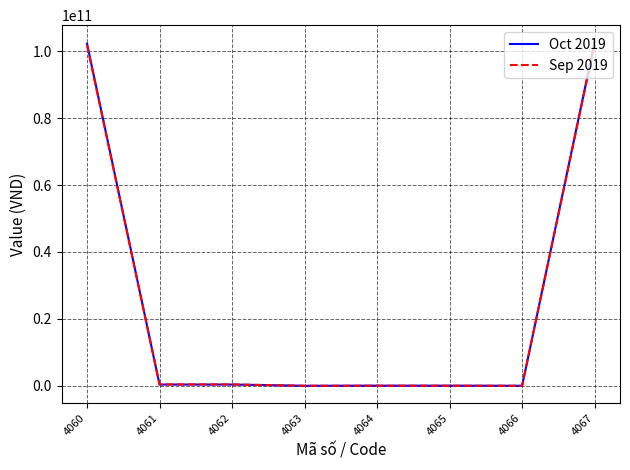

Is the value of Sep 2019 at 4066 greater than the value of Oct 2019 at 4060?

No